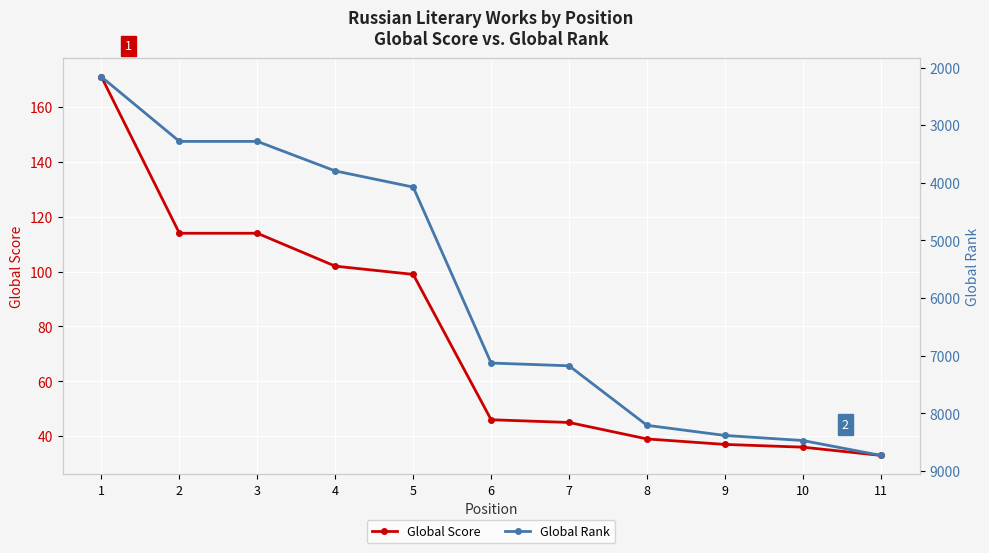

How many categories are shown in the chart?

11